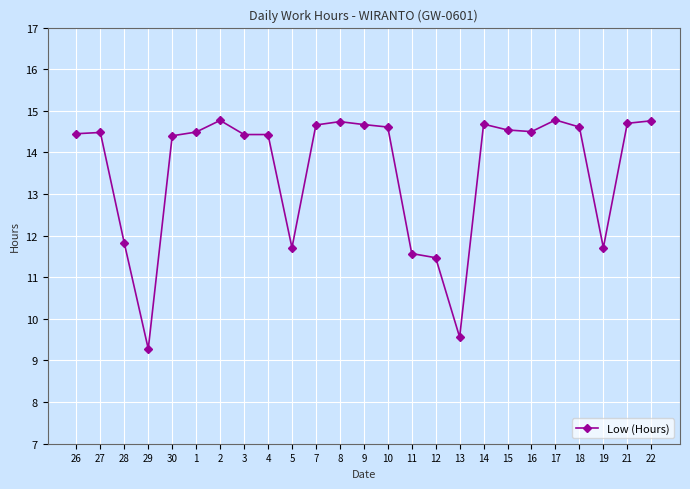

What is the ratio of the value at 1 to the value at 27?

1.0